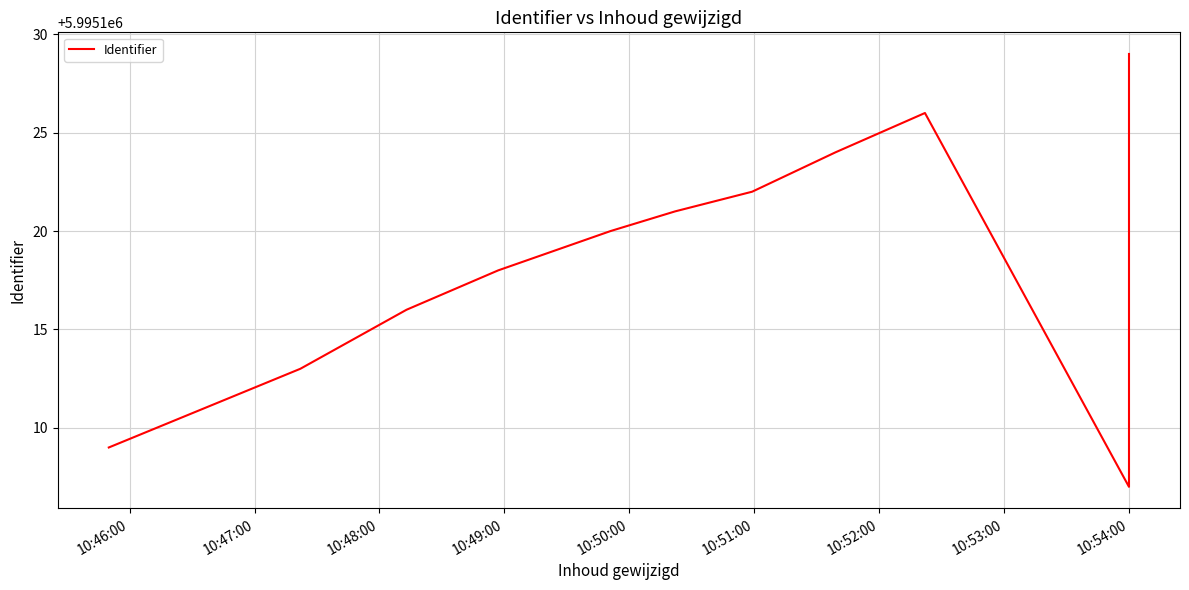

Where is the data nearest to the value 5995118?

10:49:00